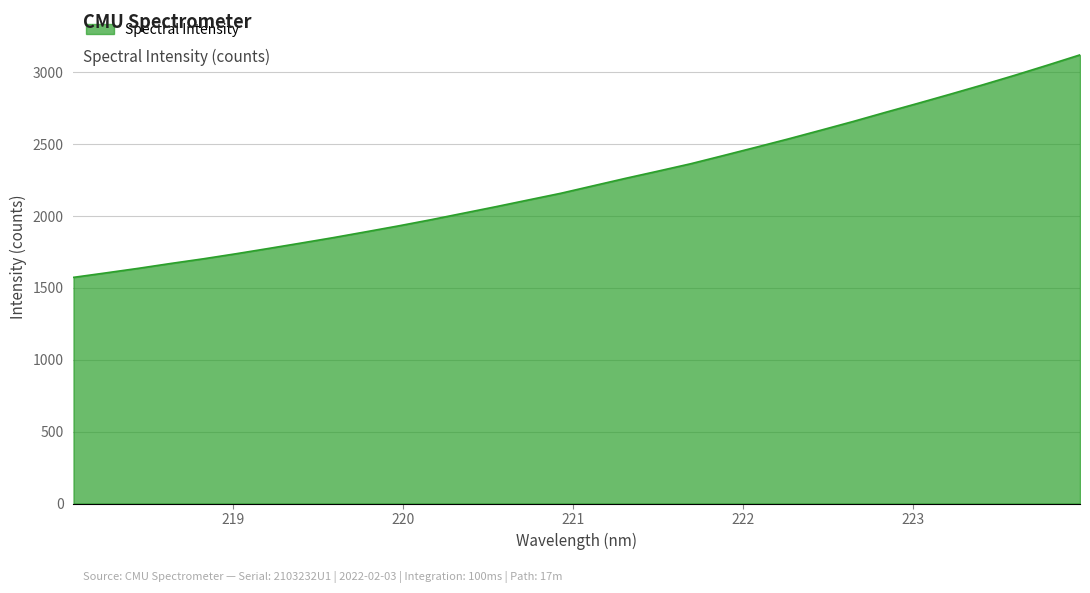

What is the greatest value displayed?

3122.2